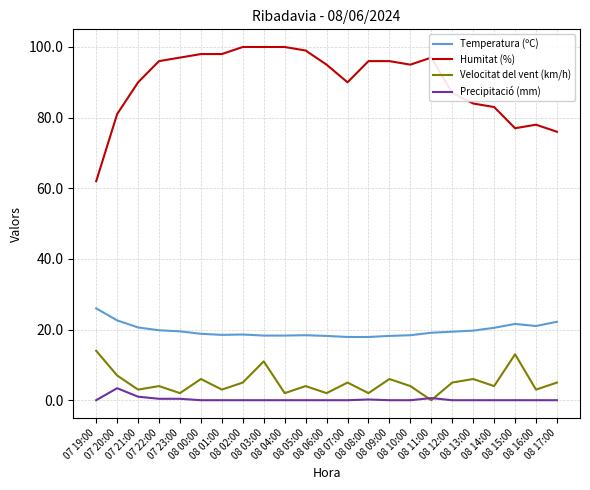

What is the lowest value of the Temperatura (ºC) series?

17.9